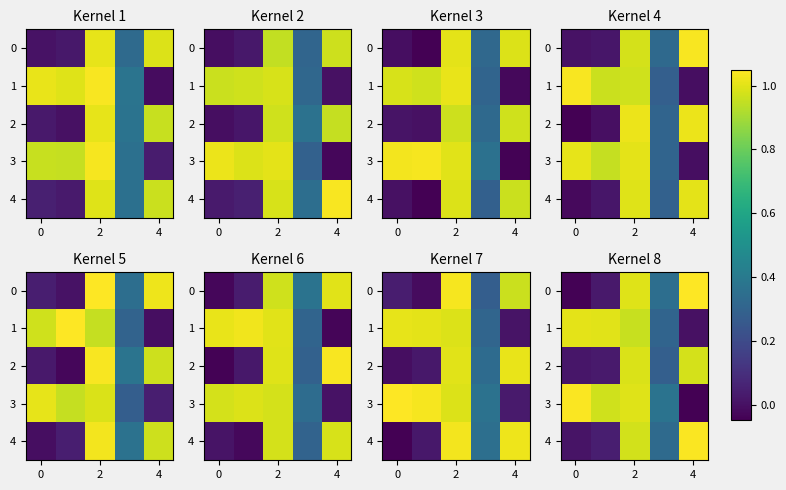

How many values in the 3 series exceed 0?

4